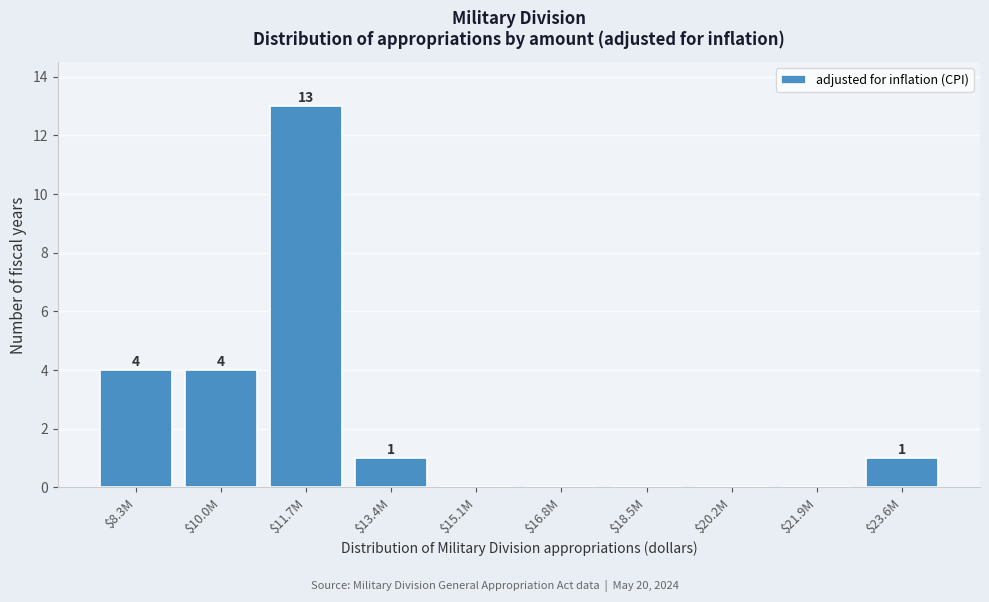

Read the value at $8.3M, to the nearest 5.

5